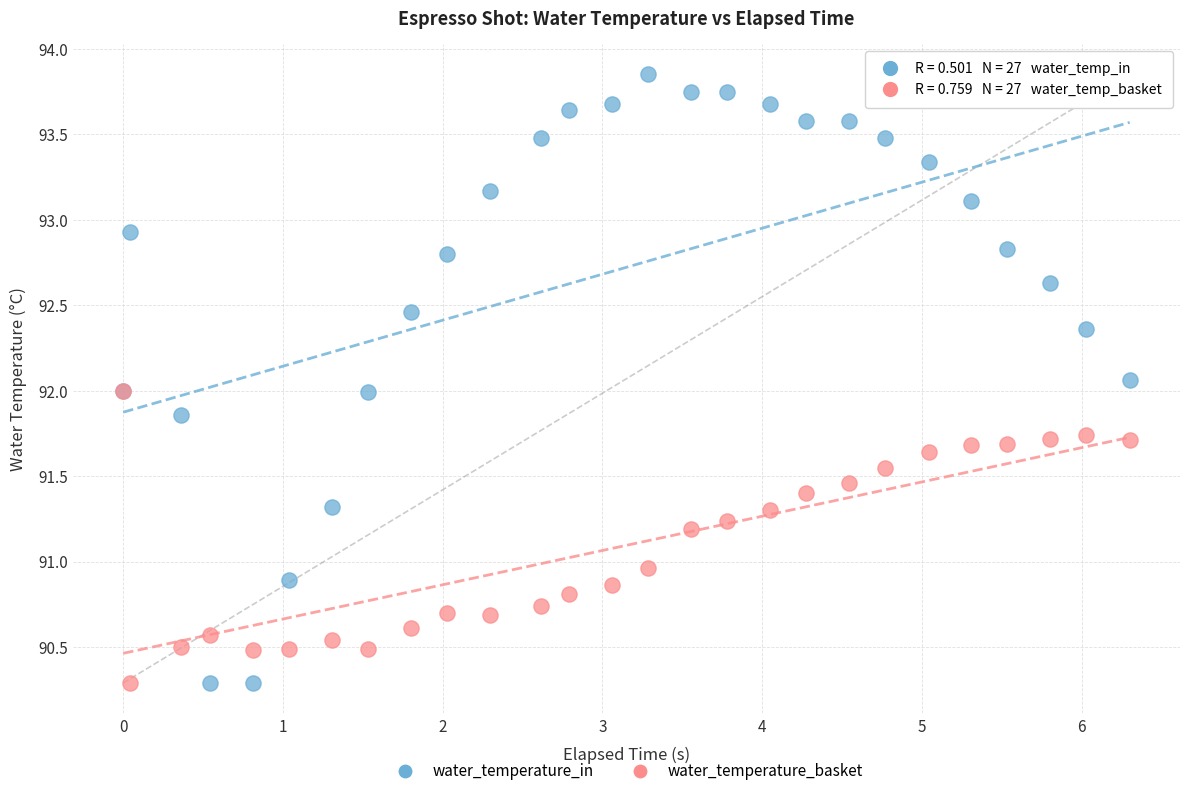

What are all the series names shown in the legend?

water_temperature_in, water_temperature_basket